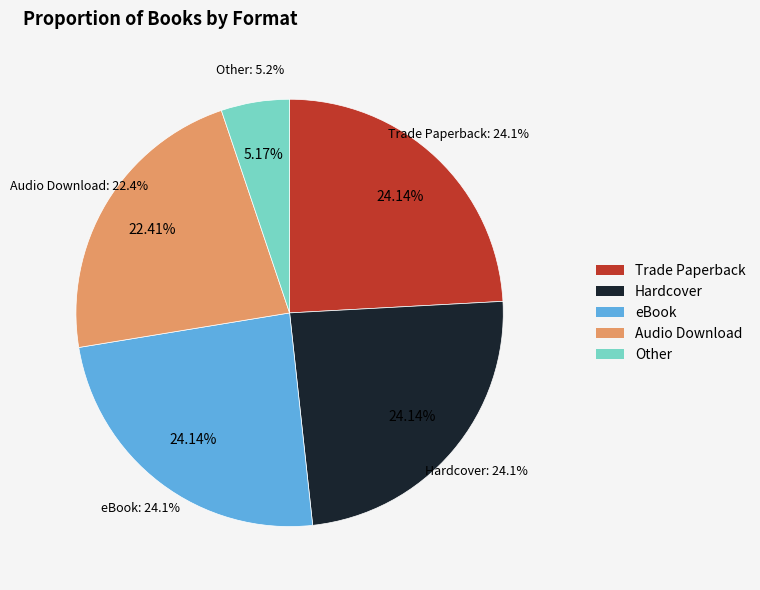

To the nearest percent, what is the difference between the eBook and Other slice percentages?

19%